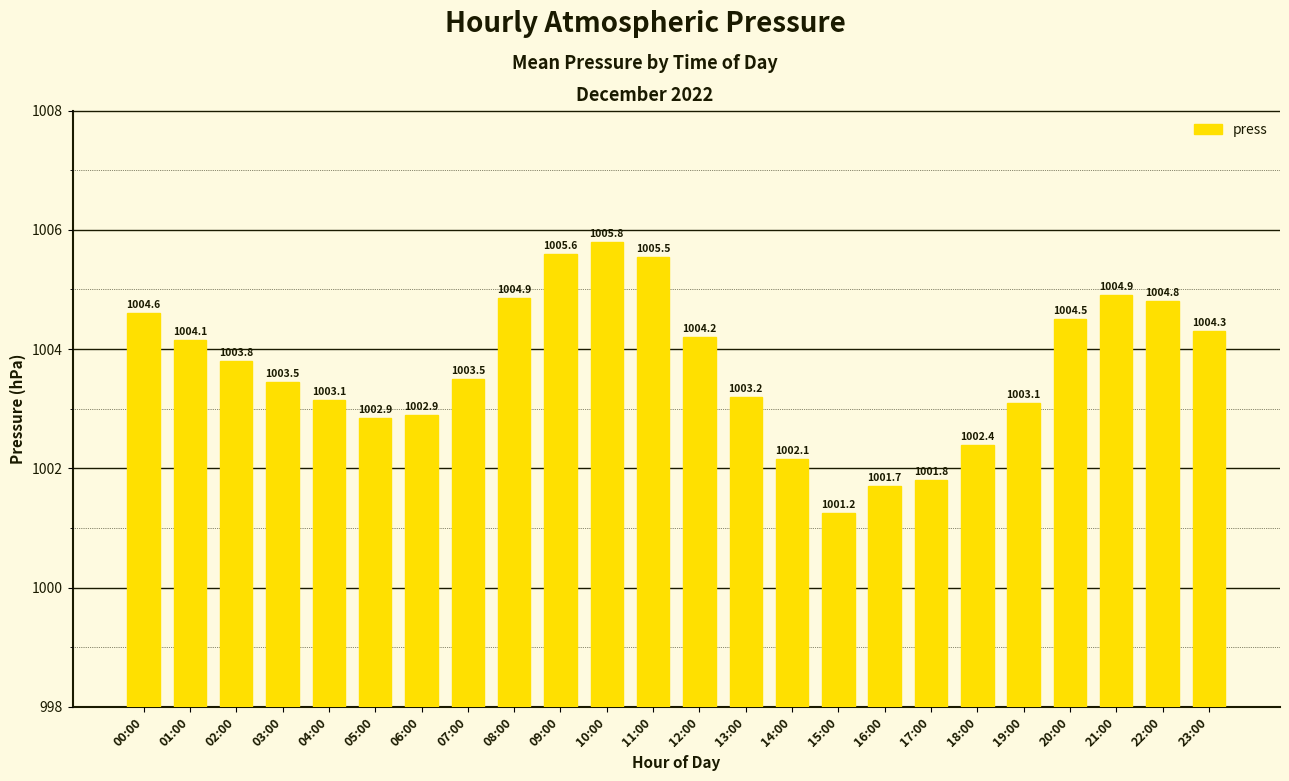

Between 21:00 and 11:00, which is larger?

11:00